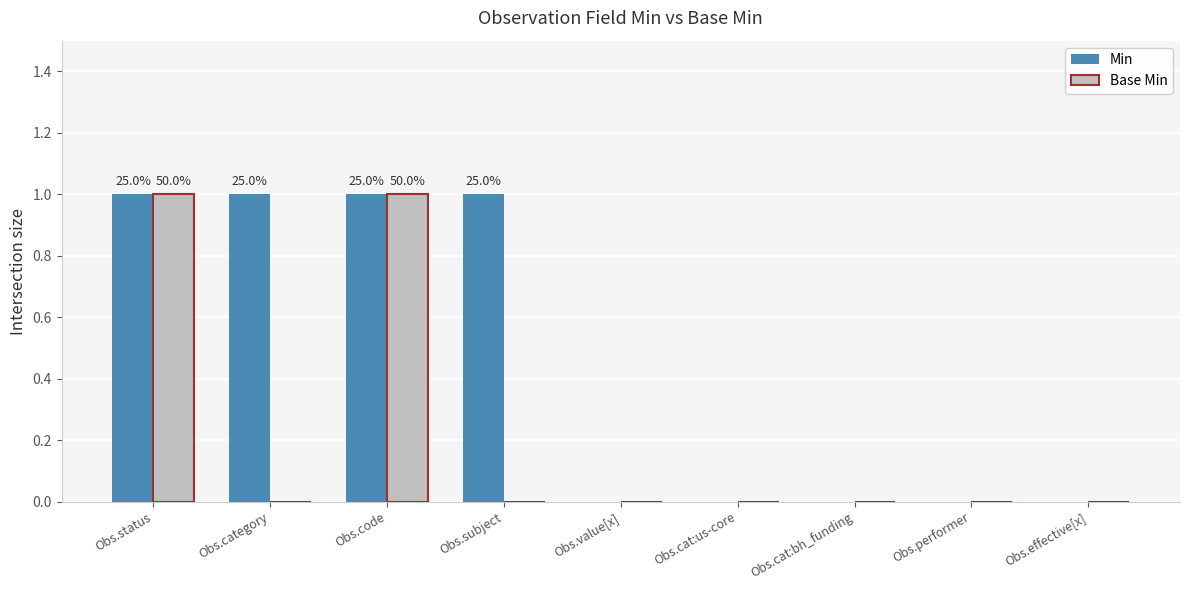

What is the maximum value shown in the chart?

1